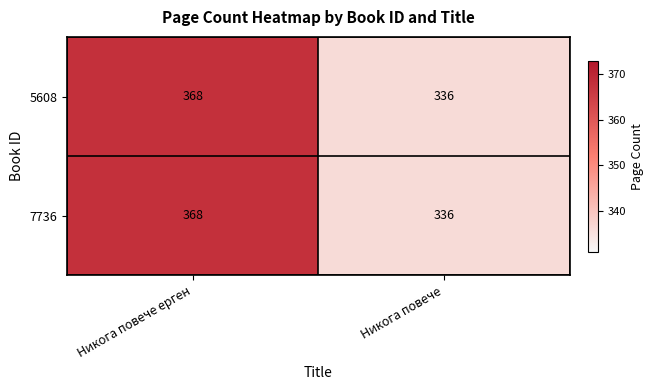

Read the 7736 value at Никога повече, to the nearest 5.

335